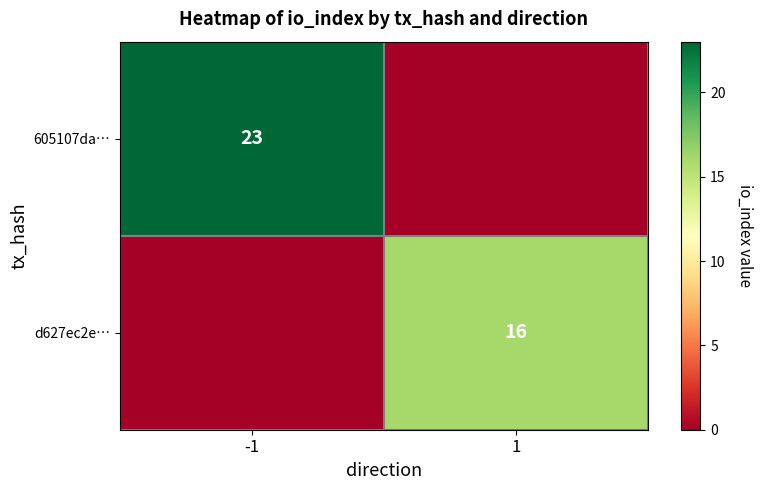

Is it true that d627ec2e… equals 5 at 1?

False